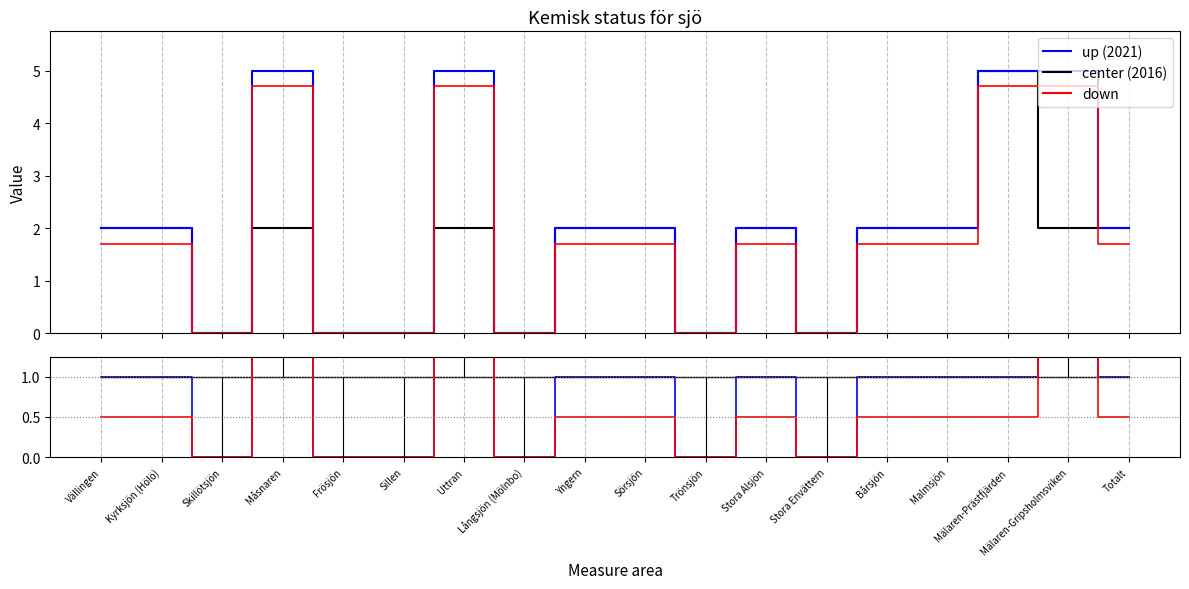

Is the value of down at Sörsjön greater than the value of up at Malmsjön?

No